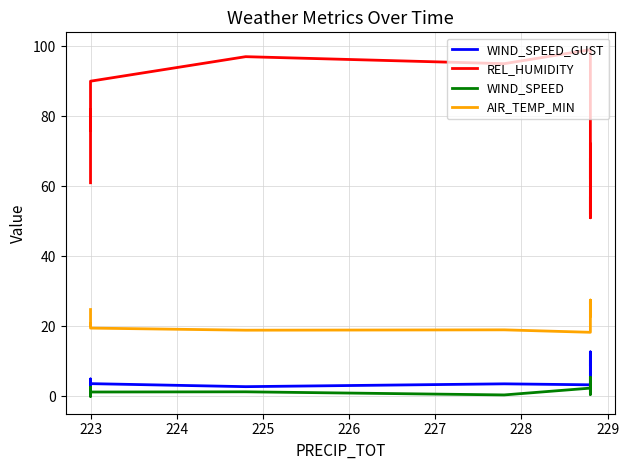

What is the difference between the maximum and second lowest values in the AIR_TEMP_MIN series?

8.6